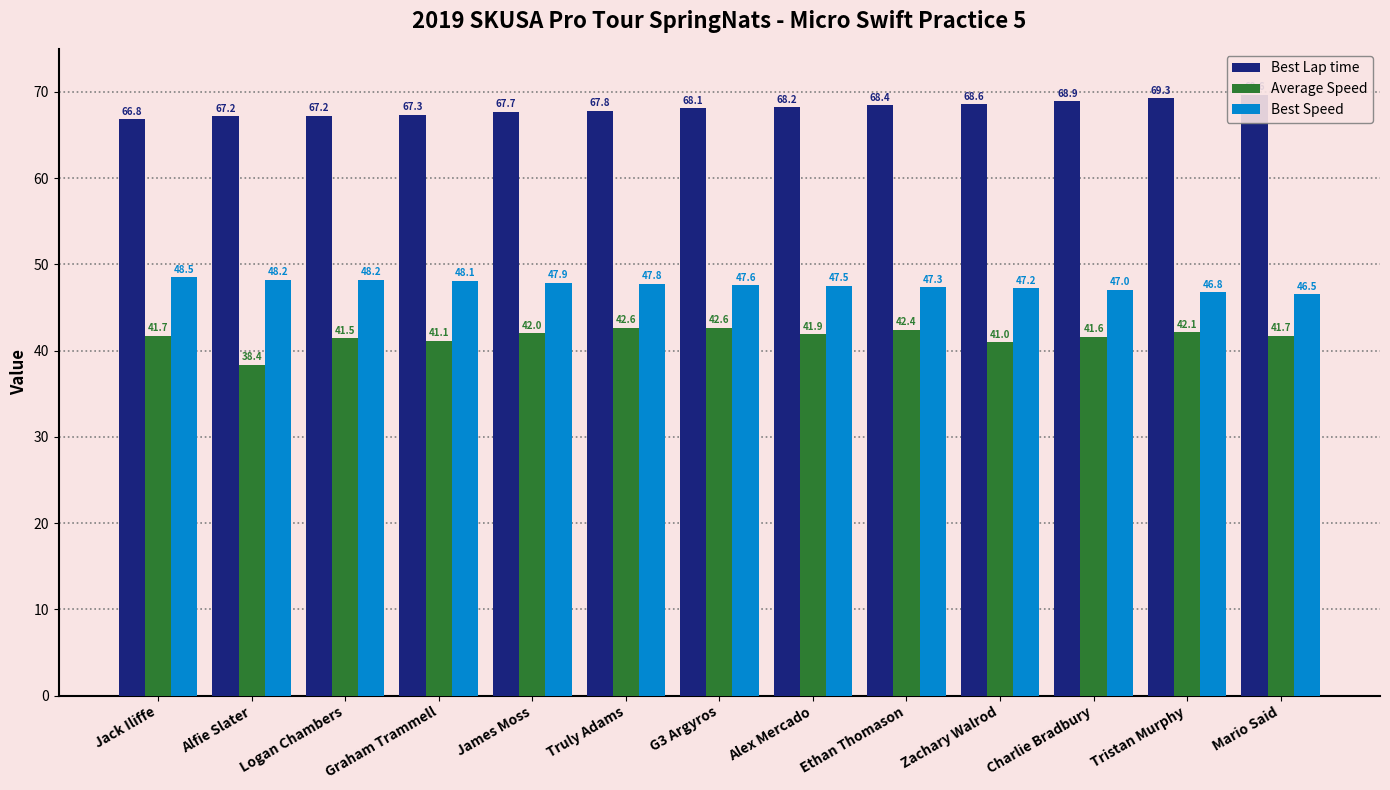

At which category does the chart reach its peak across all series?

Mario Said